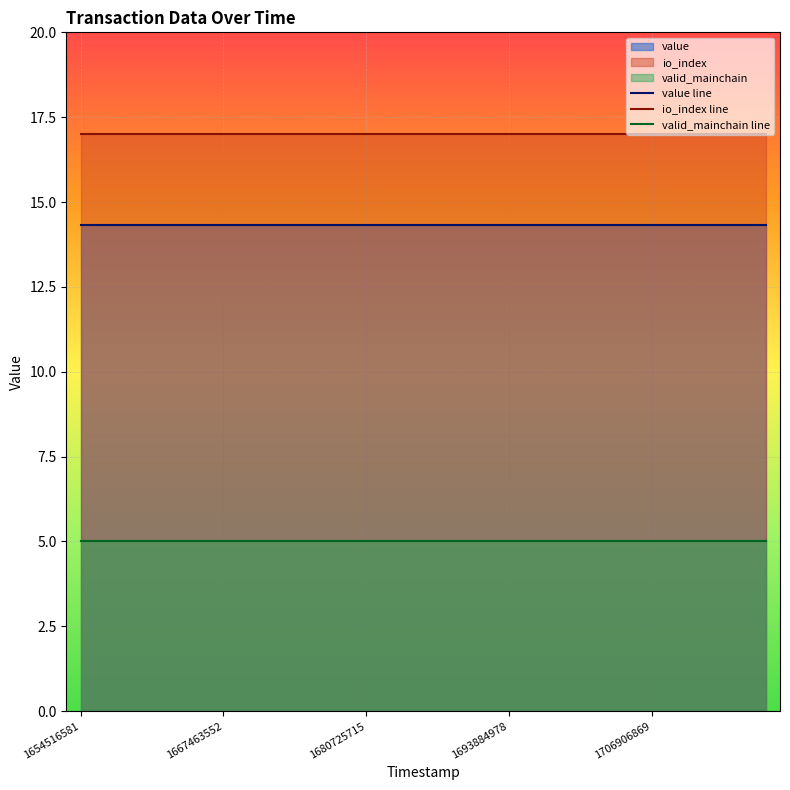

Which series has the largest total across all categories?

io_index line